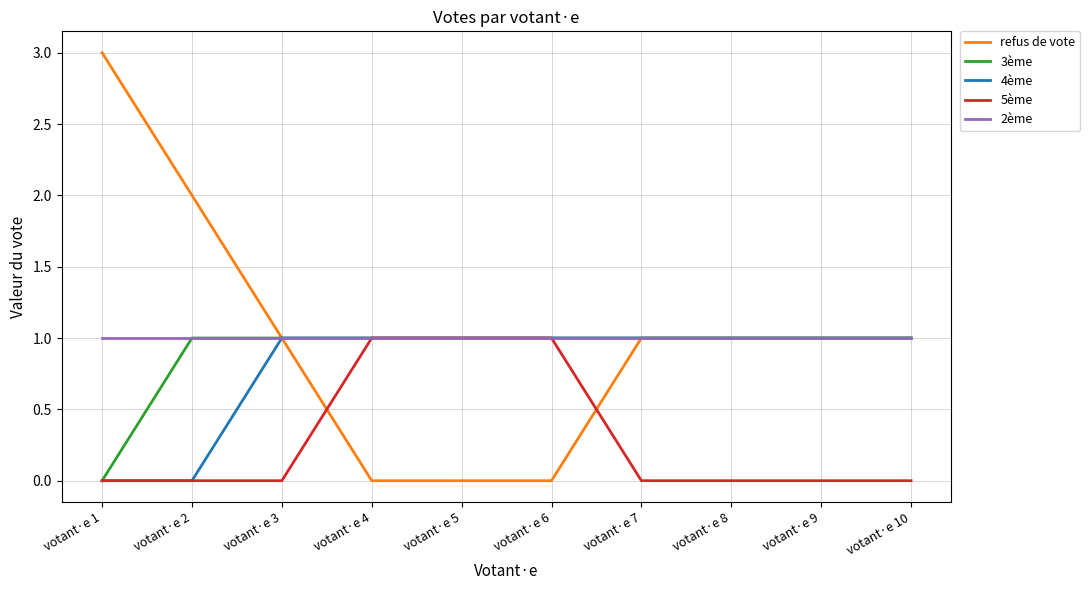

What is the minimum value for 2ème?

1